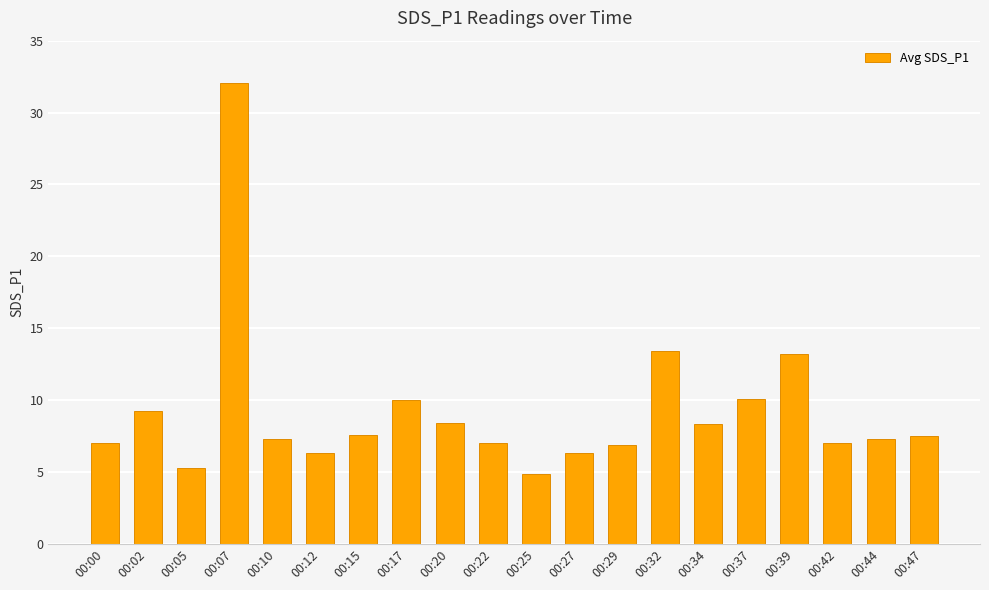

The value at 00:47 is 7.5. True or false?

True